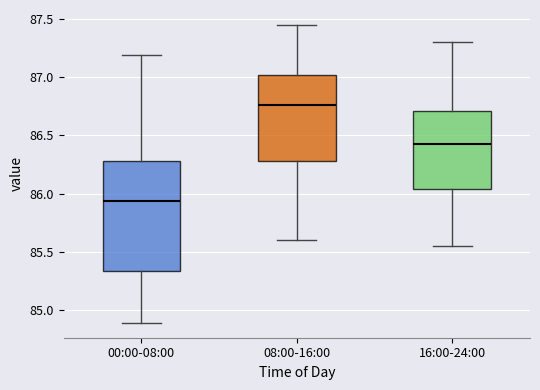

Reading left to right, read every box against the y-axis: the position of its median line, the range the box covers, and the ends of its whiskers. The values are not printed on the chart, so give them approximately, as read against the axis.

00:00-08:00: median 85.95, box 85.35 to 86.30, whiskers 84.90 to 87.20
08:00-16:00: median 86.75, box 86.30 to 87.00, whiskers 85.60 to 87.45
16:00-24:00: median 86.45, box 86.05 to 86.70, whiskers 85.55 to 87.30